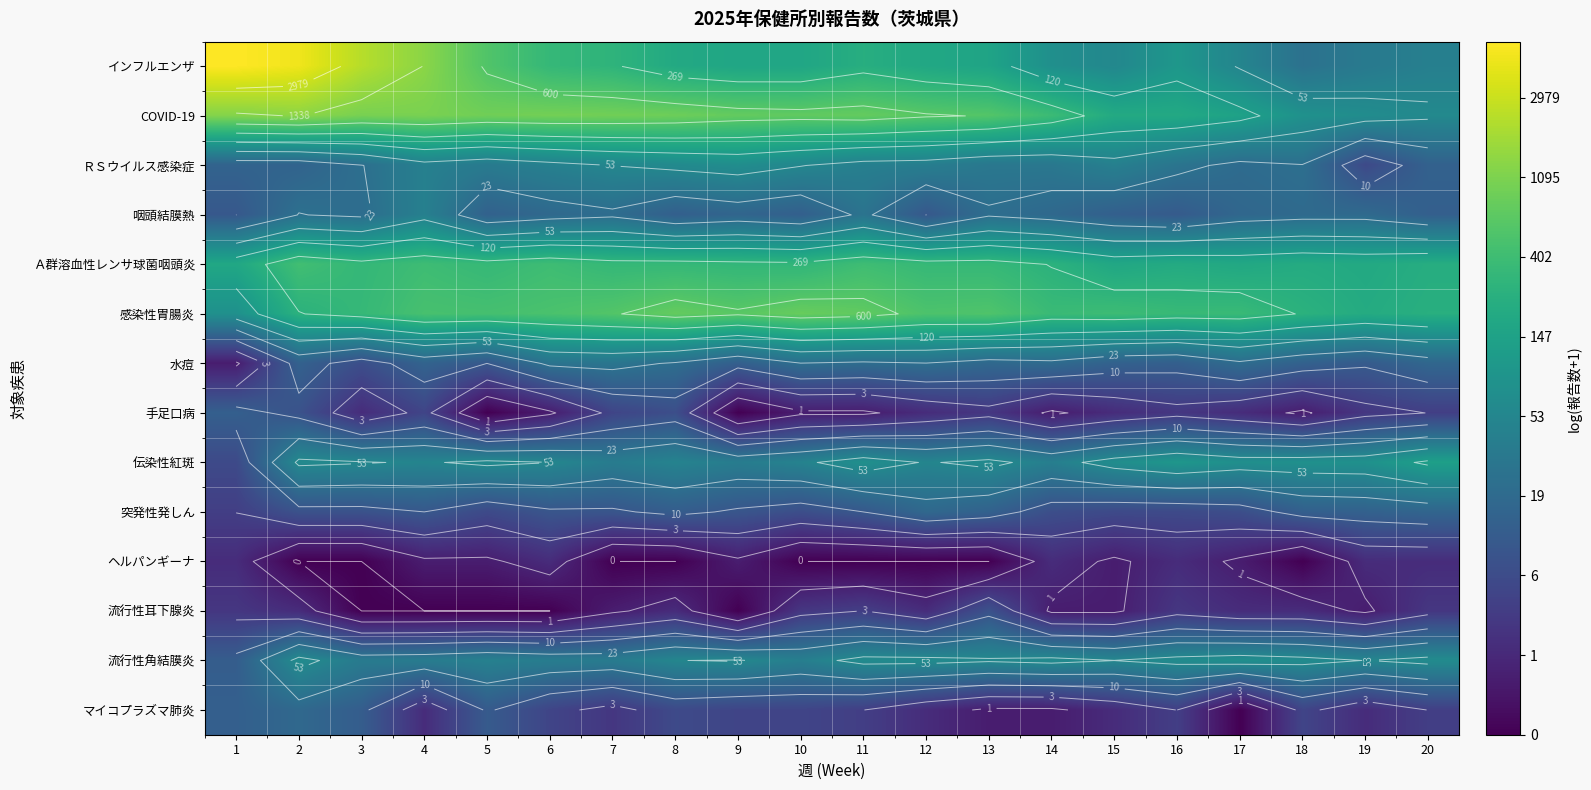

Which series has the largest total across all categories?

COVID-19